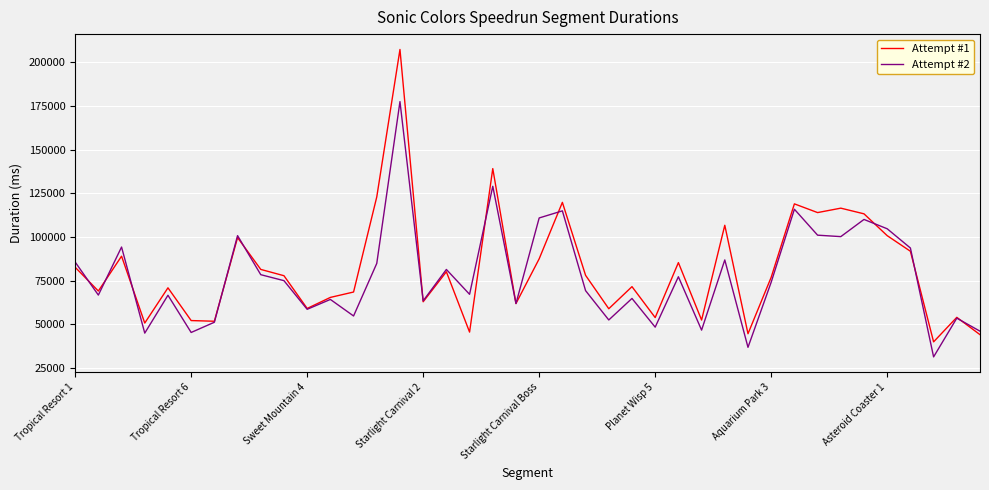

List the series in order of their peak value, lowest first.

Attempt #2, Attempt #1